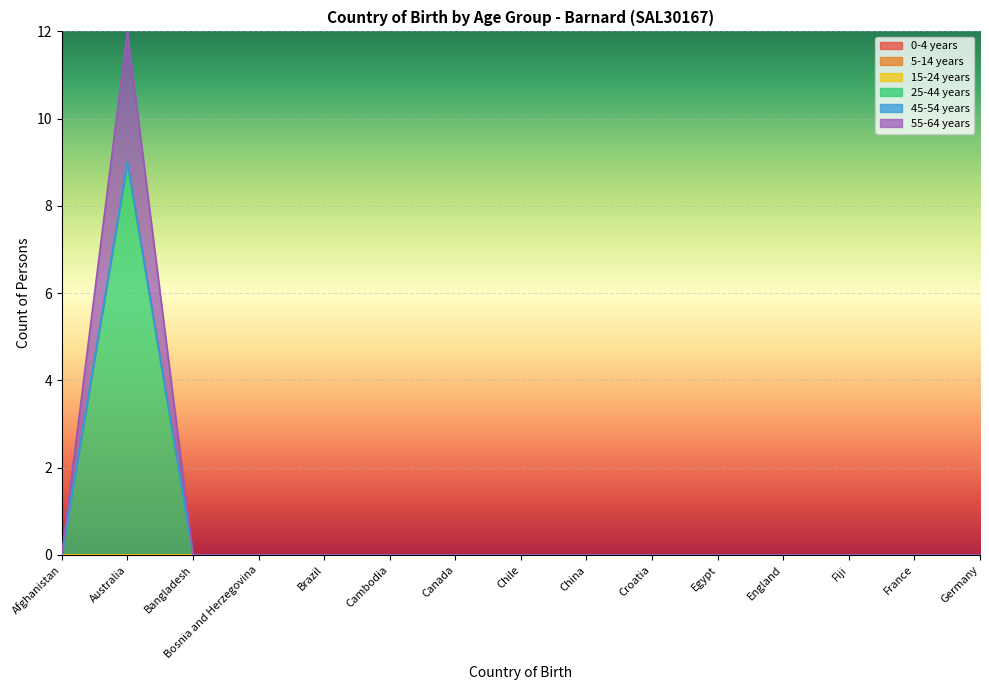

True or false: 45-54 years and 15-24 years cross at least once.

False